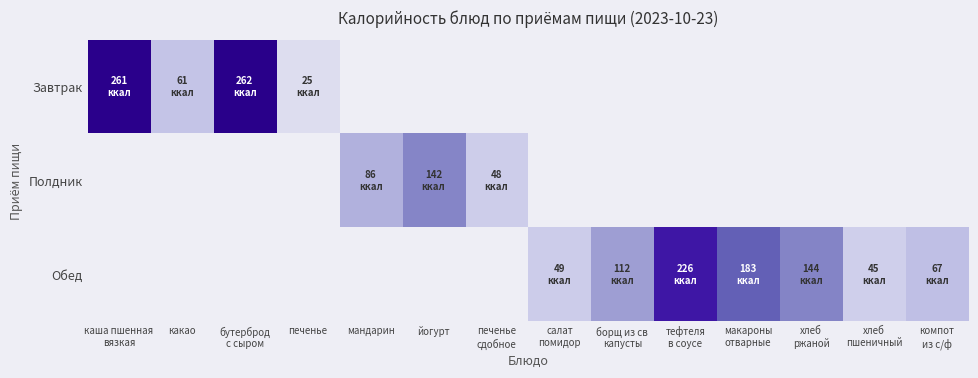

What is the spread (max minus min) of values at каша пшенная
вязкая?

261.0